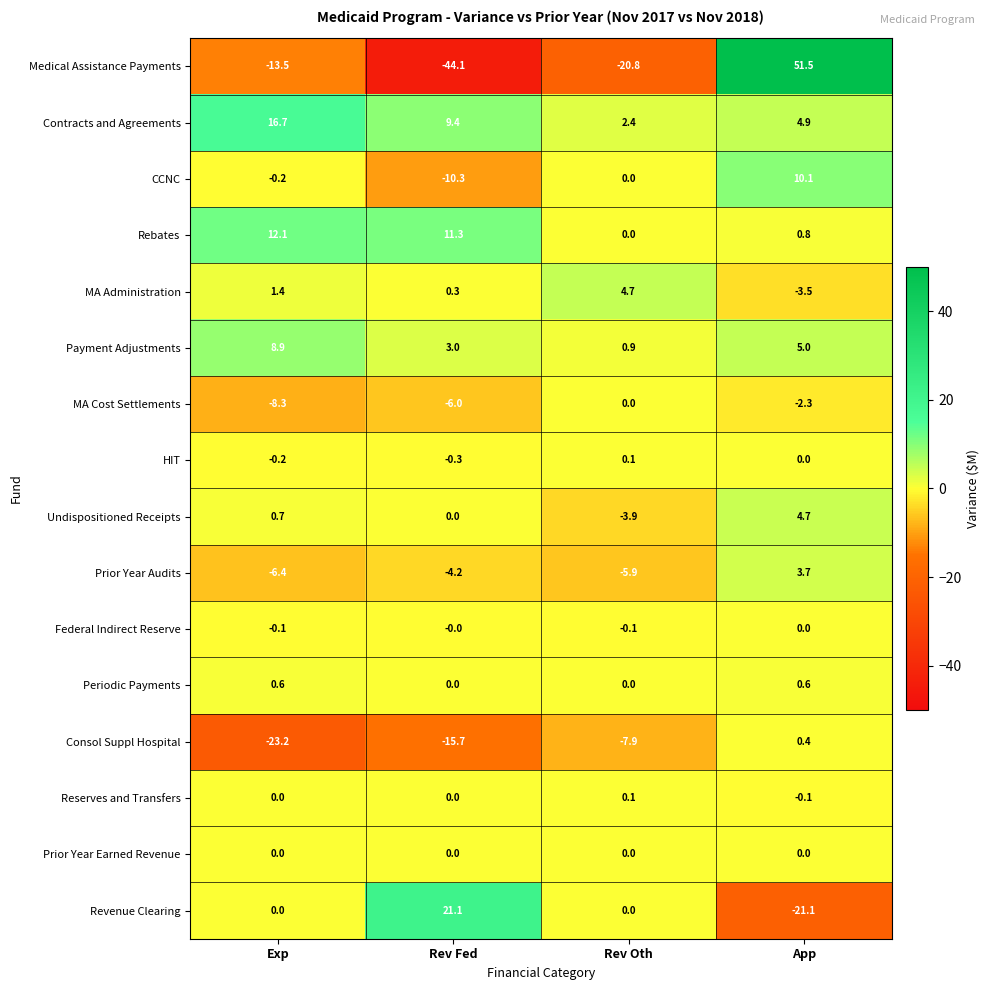

At which category does the chart reach its peak across all series?

App